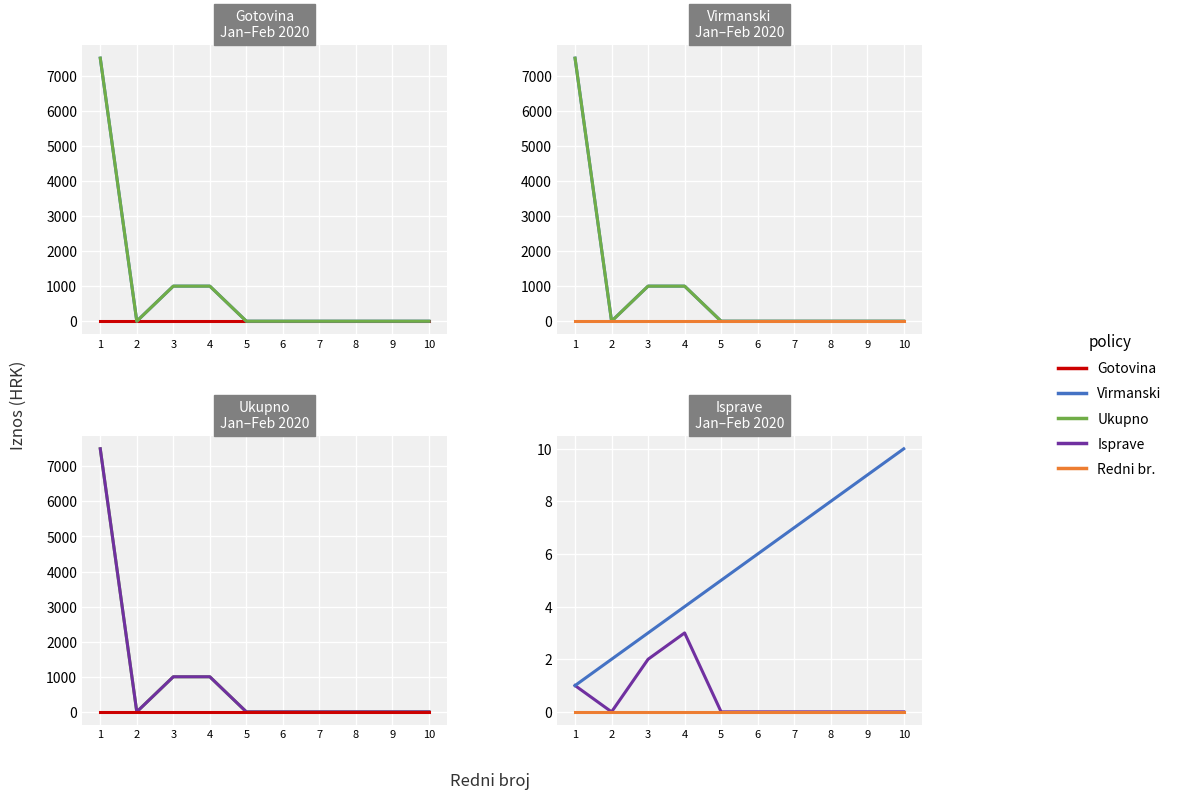

Where is REDNI BROJ nearest to the value 5?

5